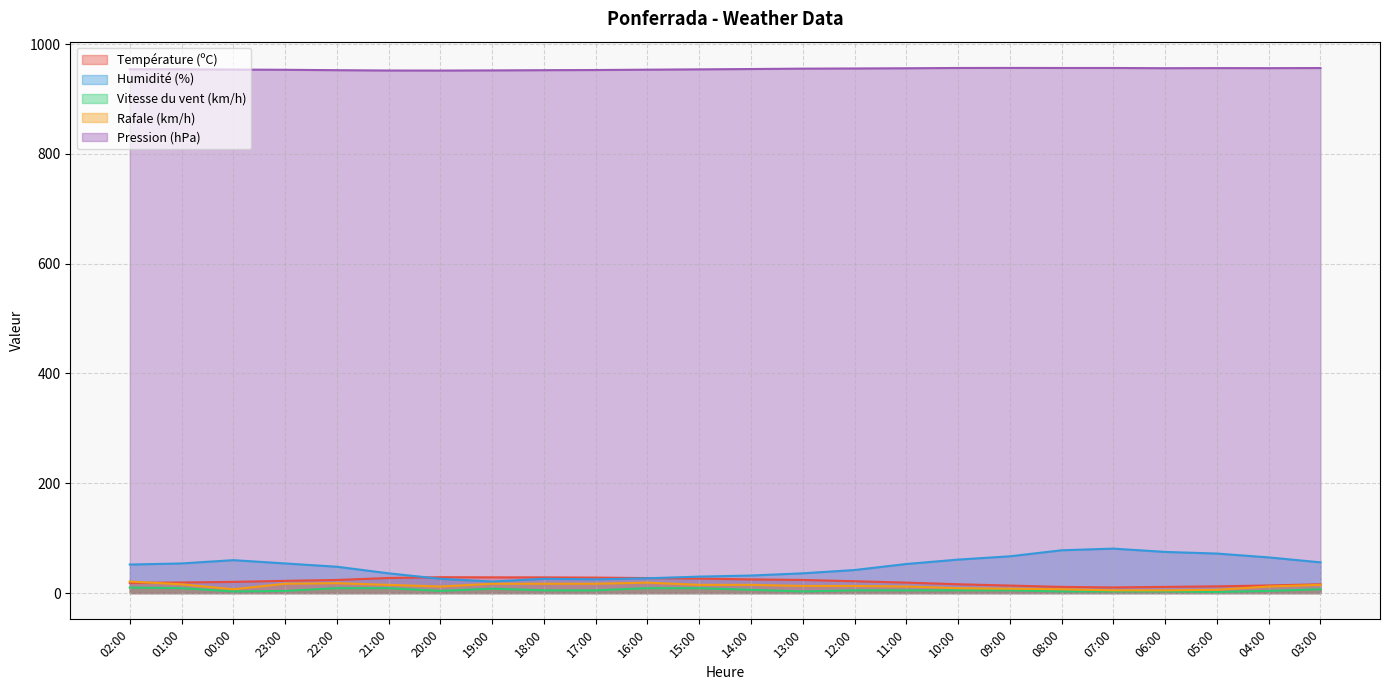

What is the approximate value of Humidité (%) at 15:00?

30.0